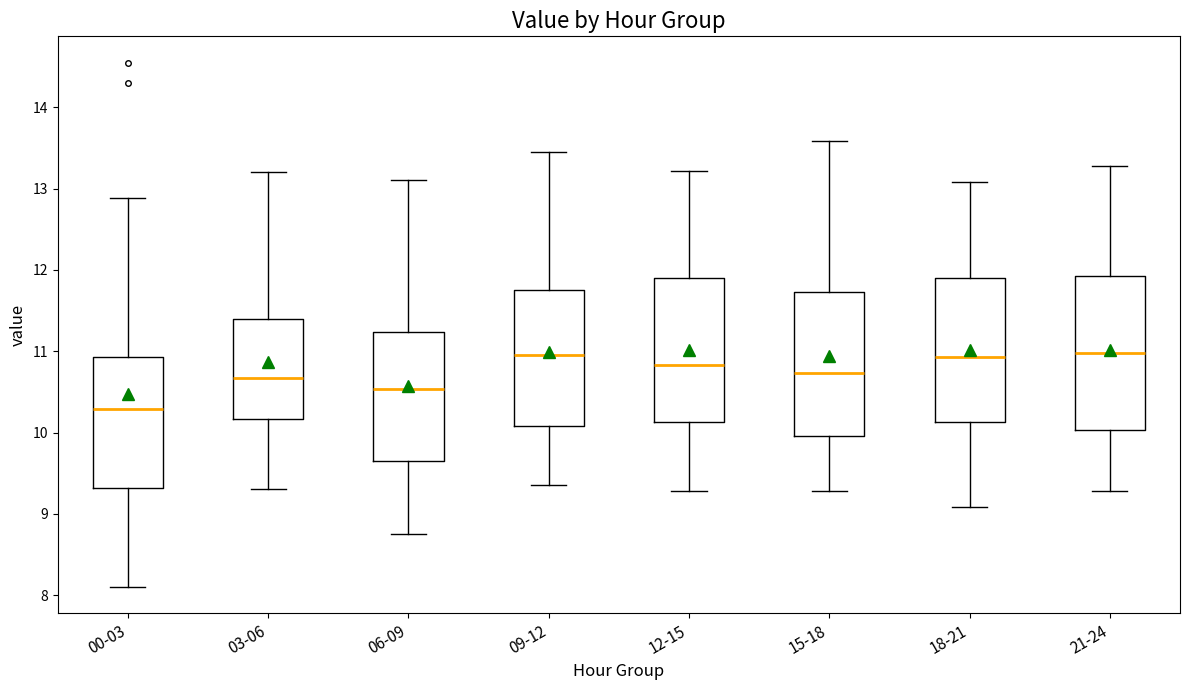

Reading left to right, transcribe this box plot: for each box, give where its median line is, the range the box spans, and where its two whiskers end, as read against the y-axis. The values are not printed on the chart, so give them approximately, as read against the axis.

00-03: median 10.3, box 9.3 to 10.9, whiskers 8.1 to 12.9
03-06: median 10.7, box 10.2 to 11.4, whiskers 9.3 to 13.2
06-09: median 10.5, box 9.6 to 11.2, whiskers 8.8 to 13.1
09-12: median 11.0, box 10.1 to 11.8, whiskers 9.4 to 13.5
12-15: median 10.8, box 10.1 to 11.9, whiskers 9.3 to 13.2
15-18: median 10.7, box 10.0 to 11.7, whiskers 9.3 to 13.6
18-21: median 10.9, box 10.1 to 11.9, whiskers 9.1 to 13.1
21-24: median 11.0, box 10.0 to 11.9, whiskers 9.3 to 13.3